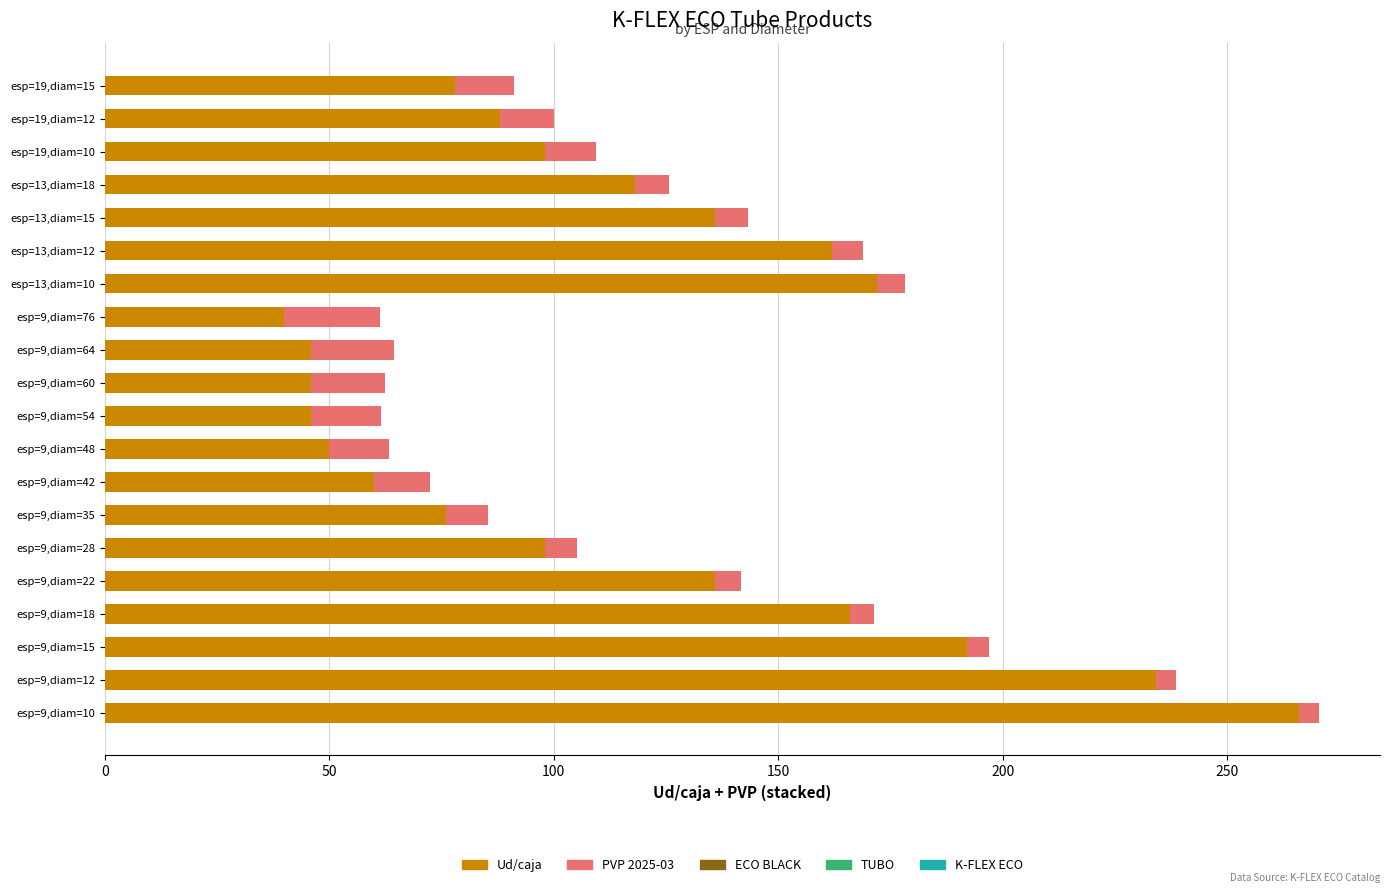

Is it true that Ud/caja equals 297.1 at esp=13,diam=10?

False